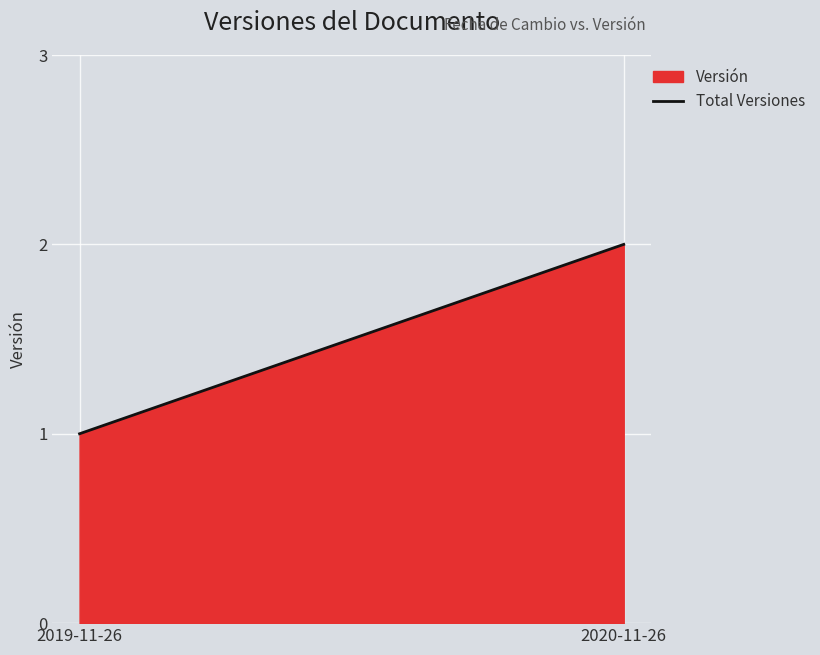

What position from the right is 2019-11-26?

2